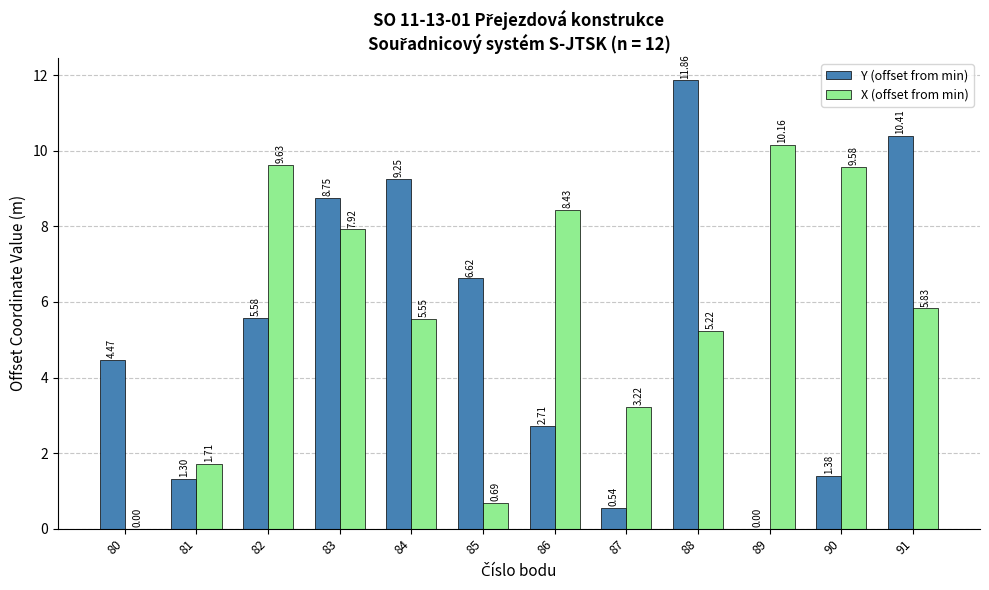

Which series has the largest total across all categories?

X (offset from min)